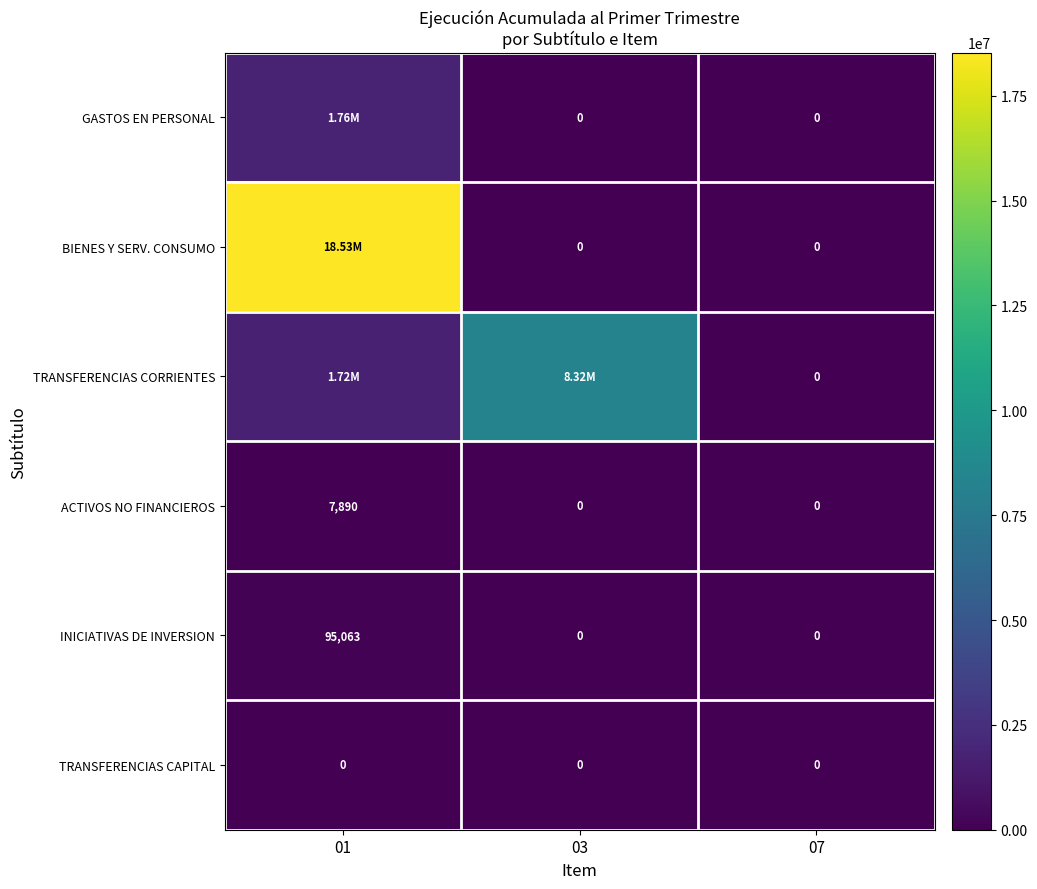

List the labels in order of GASTOS EN PERSONAL value, smallest first.

03, 07, 01